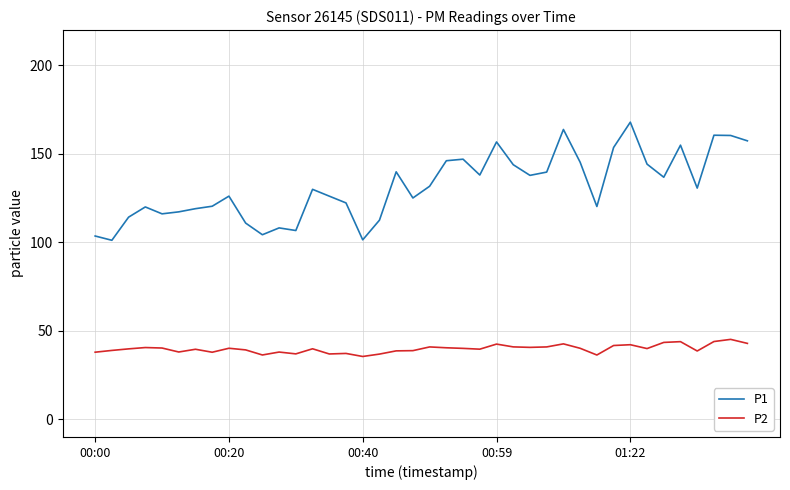

True or false: P2 and P1 intersect in this chart.

False